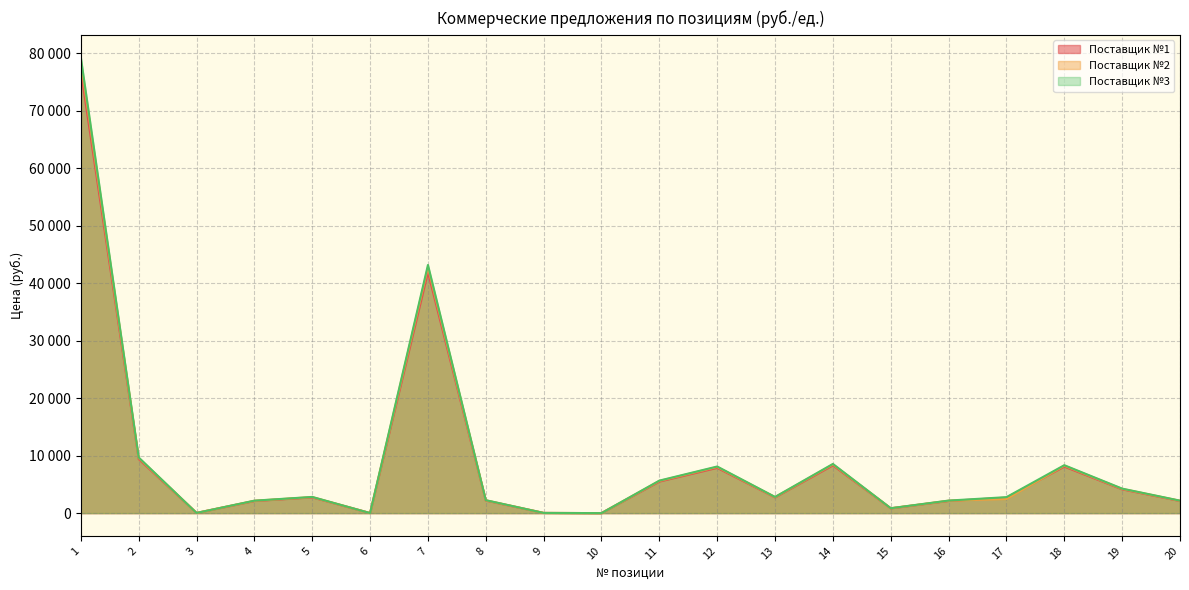

Rank the series at 16 from highest to lowest value.

Поставщик №3, Поставщик №2, Поставщик №1